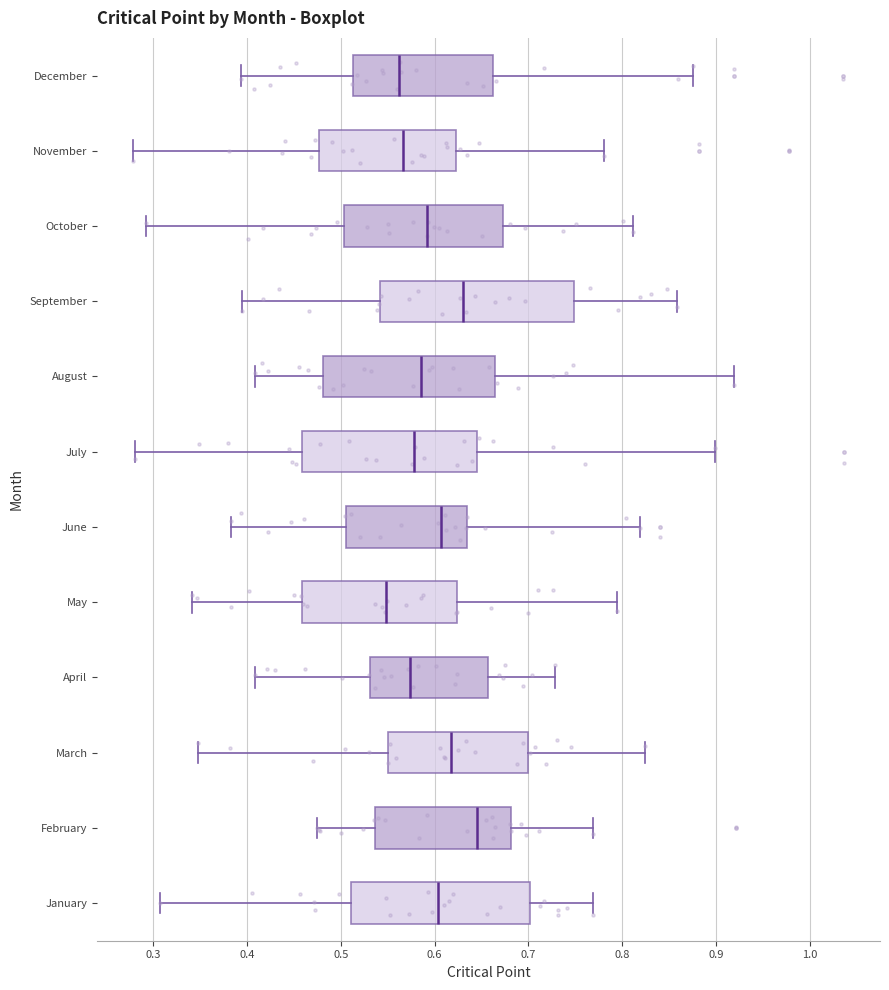

Reading bottom to top, transcribe this box plot: for each box, give where its median line is, the range the box spans, and where its two whiskers end, as read against the x-axis. The values are not printed on the chart, so give them approximately, as read against the axis.

January: median 0.60, box 0.51 to 0.70, whiskers 0.31 to 0.77
February: median 0.64, box 0.54 to 0.68, whiskers 0.47 to 0.77
March: median 0.62, box 0.55 to 0.70, whiskers 0.35 to 0.82
April: median 0.57, box 0.53 to 0.66, whiskers 0.41 to 0.73
May: median 0.55, box 0.46 to 0.62, whiskers 0.34 to 0.79
June: median 0.61, box 0.51 to 0.63, whiskers 0.38 to 0.82
July: median 0.58, box 0.46 to 0.65, whiskers 0.28 to 0.90
August: median 0.59, box 0.48 to 0.66, whiskers 0.41 to 0.92
September: median 0.63, box 0.54 to 0.75, whiskers 0.39 to 0.86
October: median 0.59, box 0.50 to 0.67, whiskers 0.29 to 0.81
November: median 0.57, box 0.48 to 0.62, whiskers 0.28 to 0.78
December: median 0.56, box 0.51 to 0.66, whiskers 0.39 to 0.88